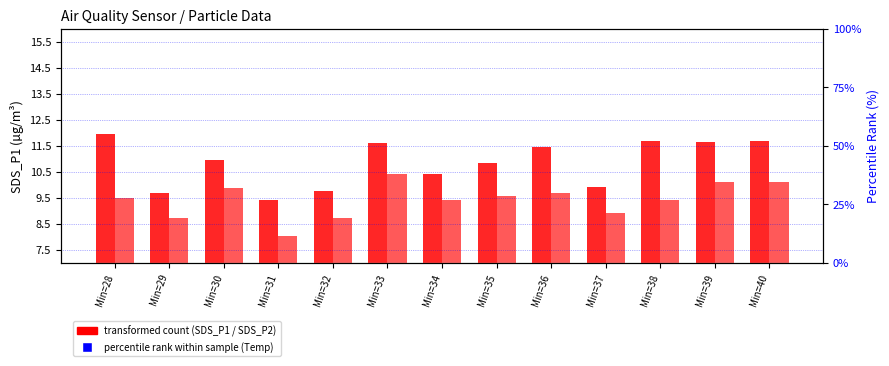

Which series has the largest total across all categories?

SDS_P1 (transformed count)